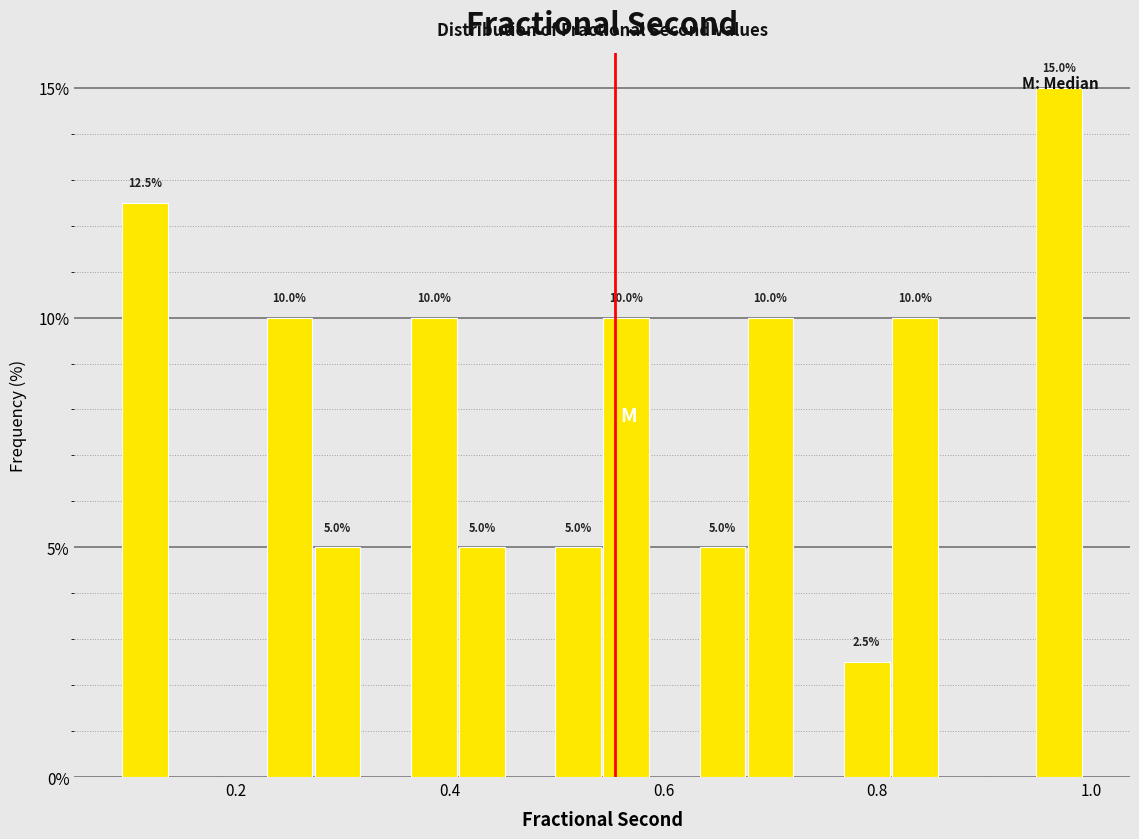

Around what value on the x-axis is the tallest bar? Give the approximate position of its centre, as read against the axis.

0.98